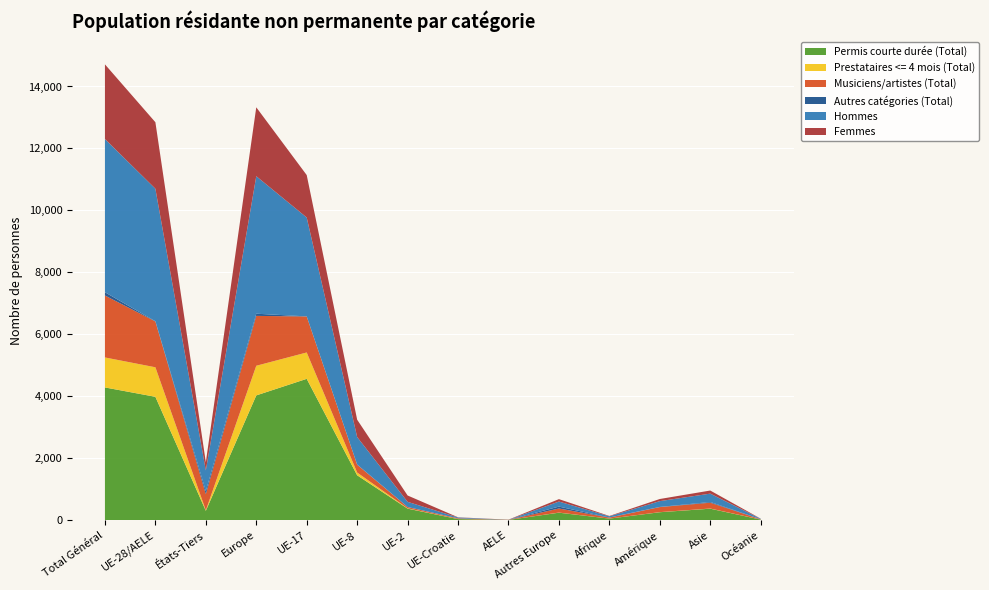

Reading left to right, list all the values displayed in this chart.

Permis courte durée (Total): Total Général=4284	UE-28/AELE=3982	États-Tiers=302	Europe=4027	UE-17=4562	UE-8=1448	UE-2=372	UE-Croatie=34	AELE=7	Autres Europe=241	Afrique=49	Amérique=256	Asie=370	Océanie=18
Prestataires <= 4 mois (Total): Total Général=968	UE-28/AELE=953	États-Tiers=15	Europe=957	UE-17=851	UE-8=89	UE-2=10	UE-Croatie=3	AELE=0	Autres Europe=4	Afrique=1	Amérique=3	Asie=5	Océanie=2
Musiciens/artistes (Total): Total Général=2000	UE-28/AELE=1479	États-Tiers=521	Europe=1610	UE-17=1163	UE-8=252	UE-2=41	UE-Croatie=21	AELE=2	Autres Europe=131	Afrique=32	Amérique=162	Asie=188	Océanie=8
Autres catégories (Total): Total Général=105	UE-28/AELE=9	États-Tiers=96	Europe=70	UE-17=2	UE-8=6	UE-2=1	UE-Croatie=0	AELE=0	Autres Europe=61	Afrique=4	Amérique=6	Asie=23	Océanie=2
Hommes: Total Général=4947	UE-28/AELE=4276	États-Tiers=671	Europe=4440	UE-17=3192	UE-8=888	UE-2=167	UE-Croatie=28	AELE=1	Autres Europe=164	Afrique=37	Amérique=187	Asie=270	Océanie=13
Femmes: Total Général=2410	UE-28/AELE=2147	États-Tiers=263	Europe=2224	UE-17=1370	UE-8=560	UE-2=205	UE-Croatie=6	AELE=6	Autres Europe=77	Afrique=12	Amérique=69	Asie=100	Océanie=5